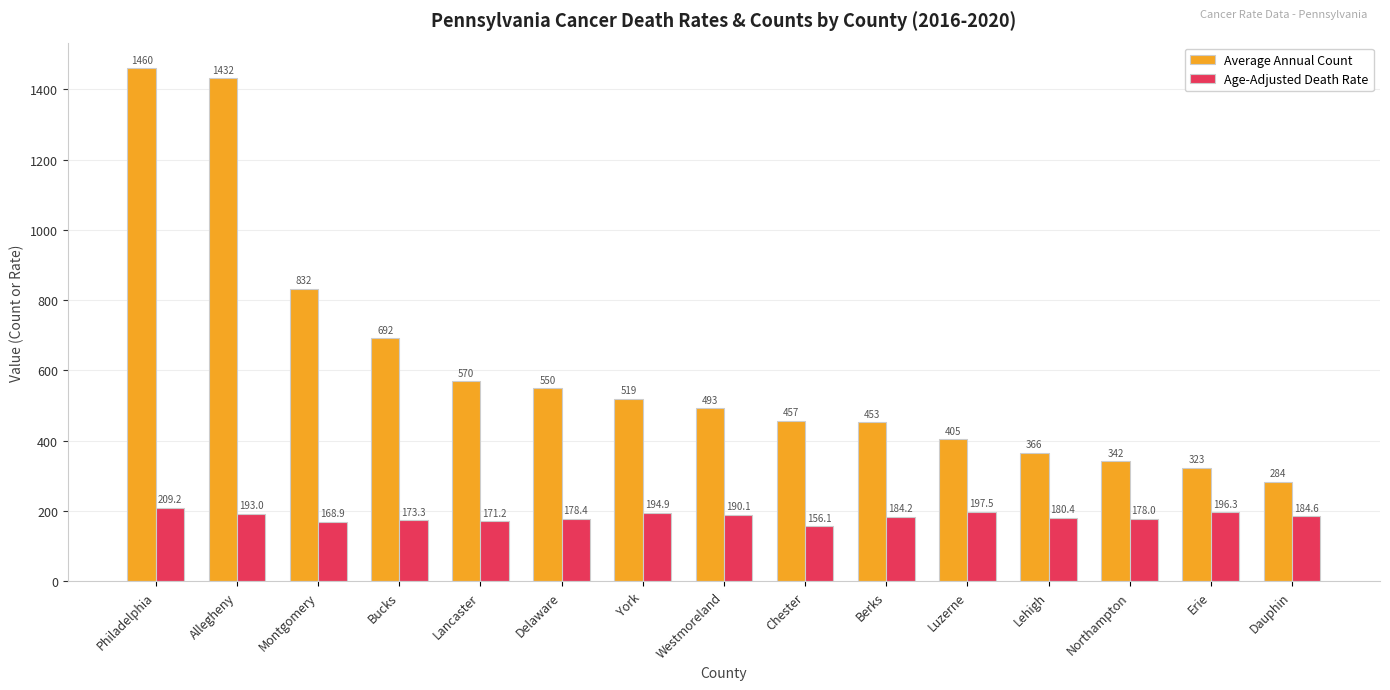

What is the maximum value for Age-Adjusted Death Rate?

209.2